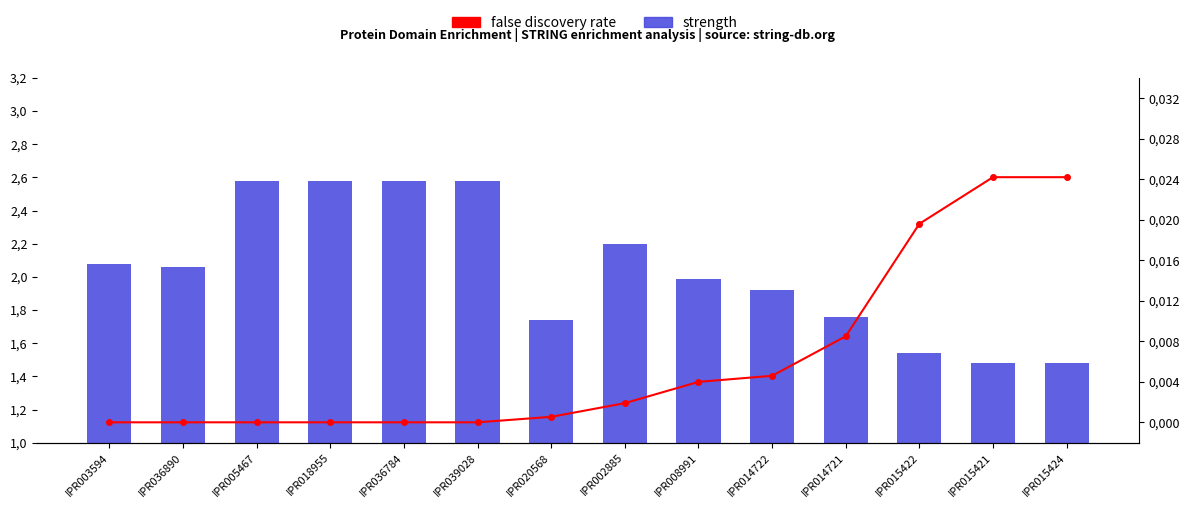

At IPR015422, list the series in order from largest to smallest.

strength, false discovery rate